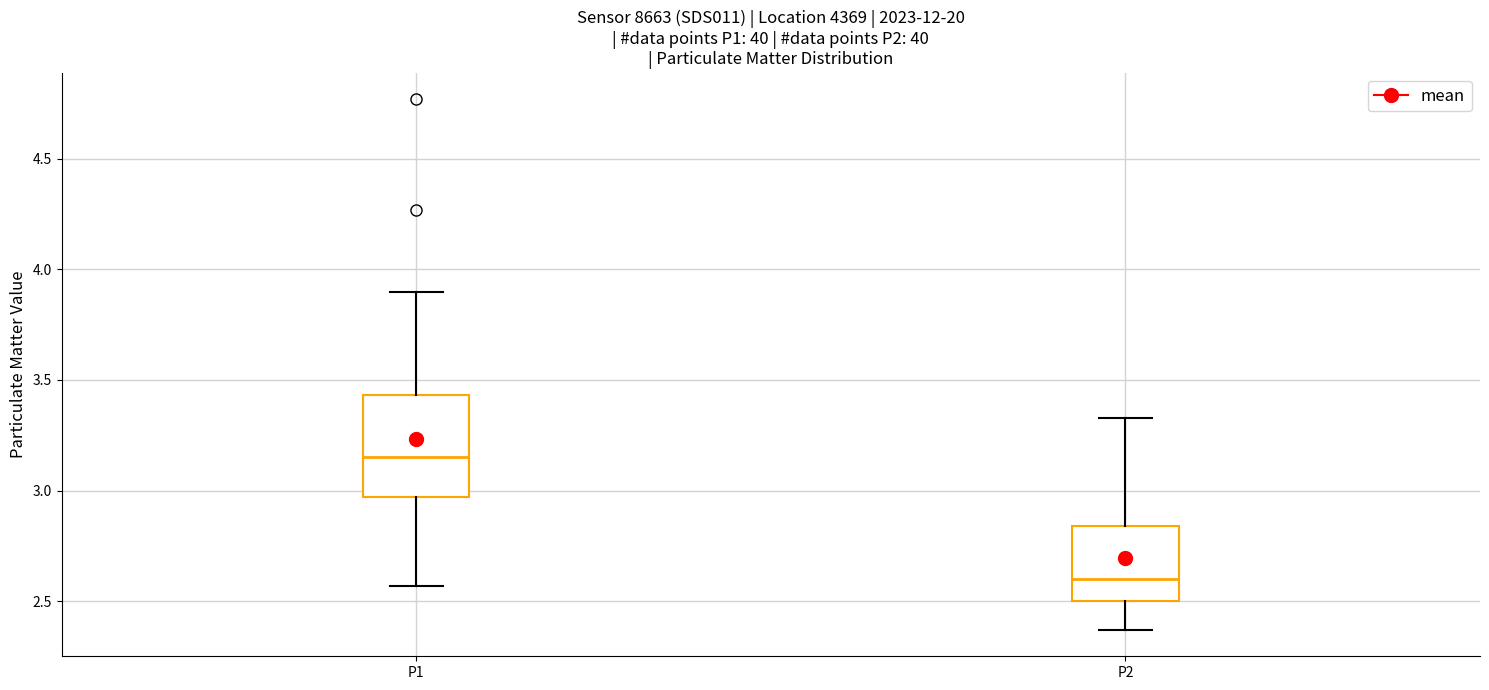

Comparing the boxes themselves (not the whiskers), which one is the tallest?

P1